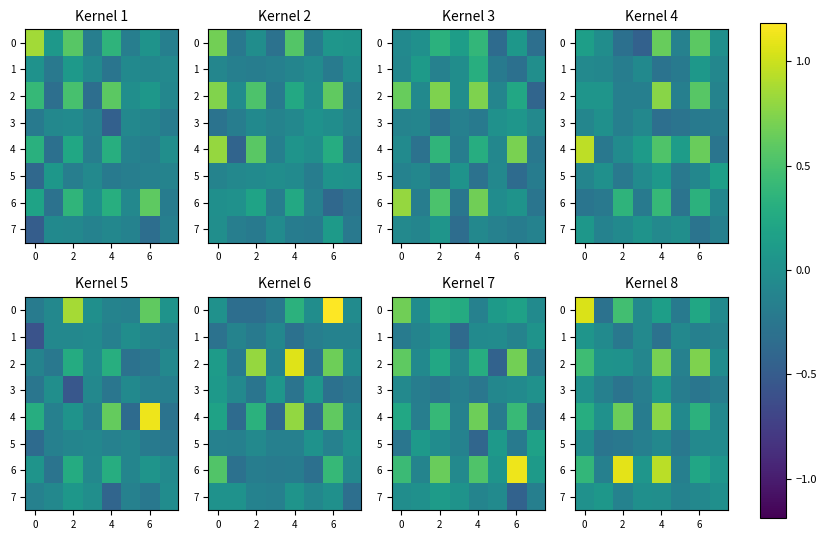

How many values in 7 are below zero?

6